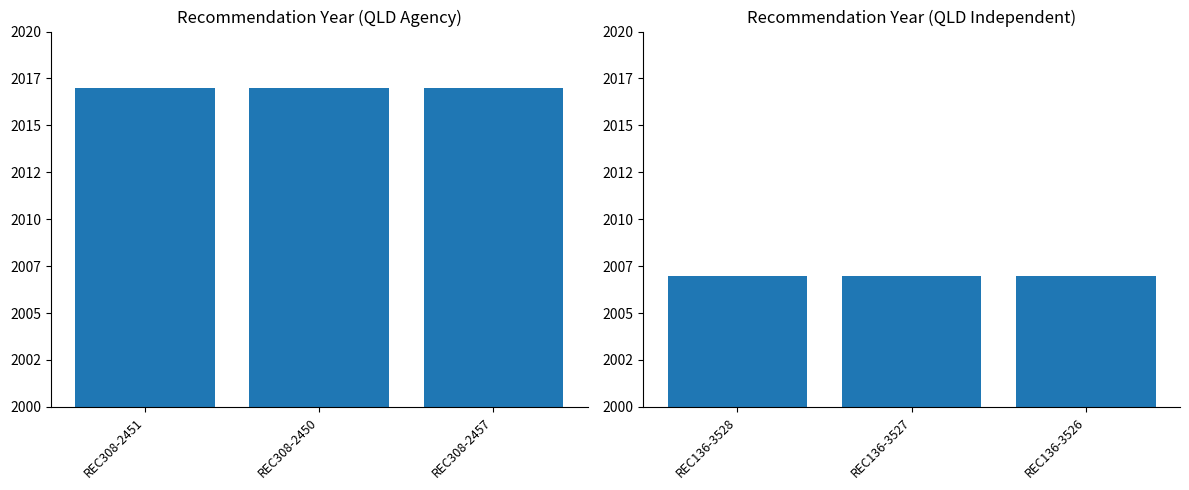

Are the bars horizontal?

No